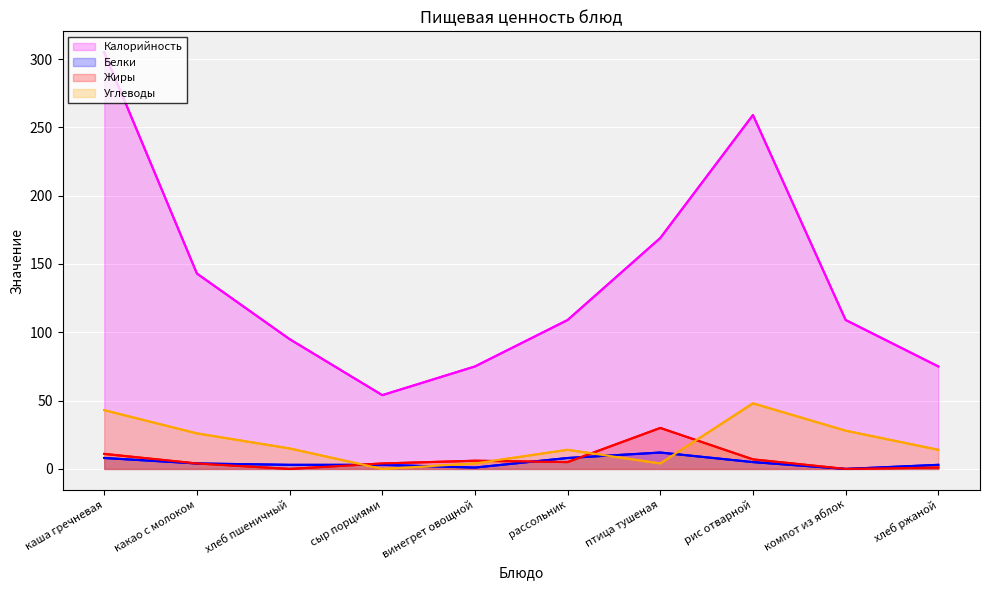

Which category has the highest value in the Калорийность series?

каша гречневая